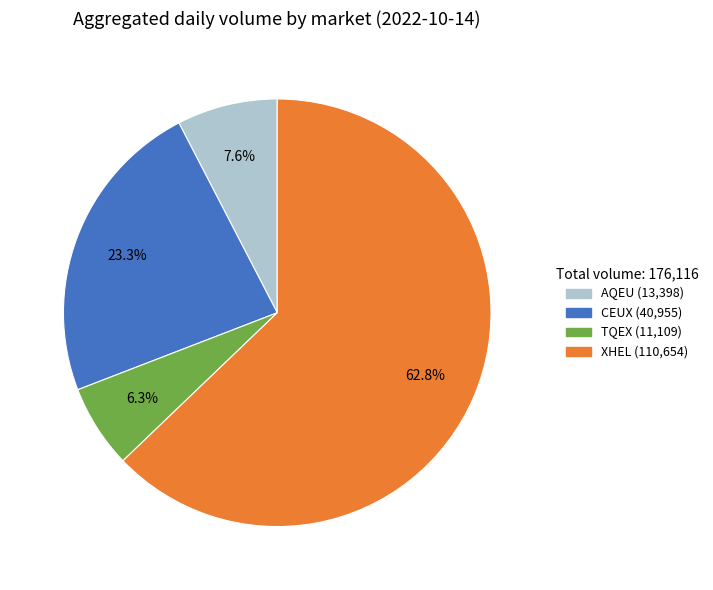

Approximately how many times larger is the value at CEUX compared to XHEL?

0.4